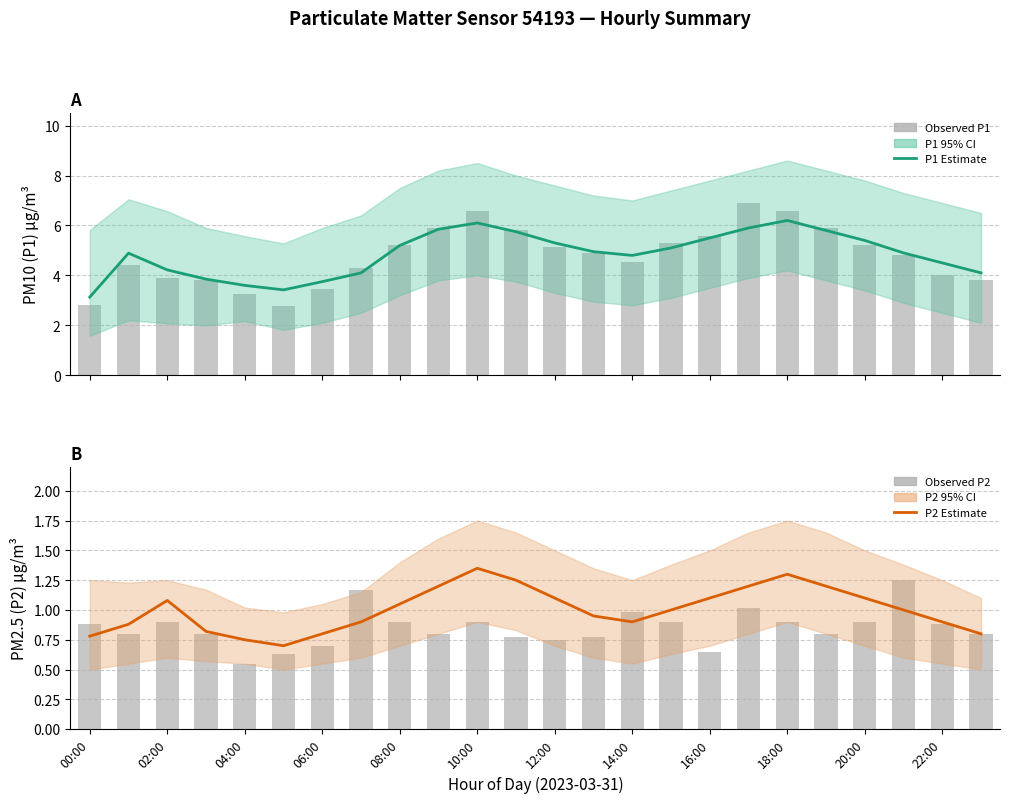

At how many categories does at least one series exceed 2?

24